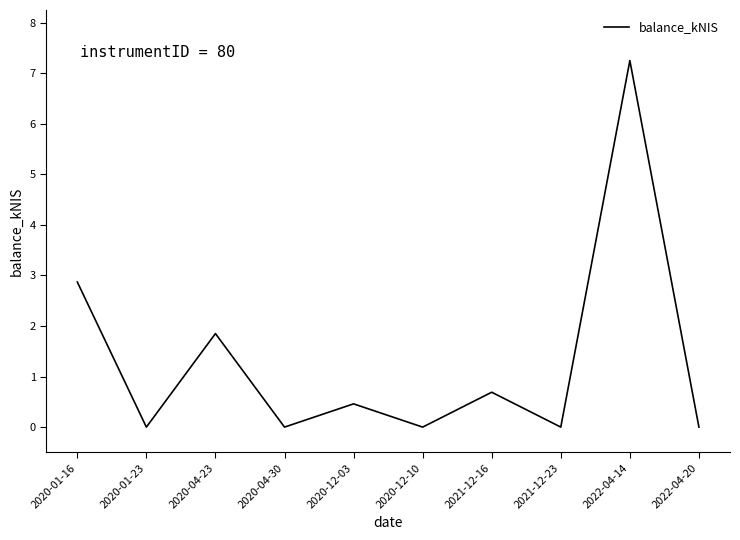

How many series are shown in this chart?

1